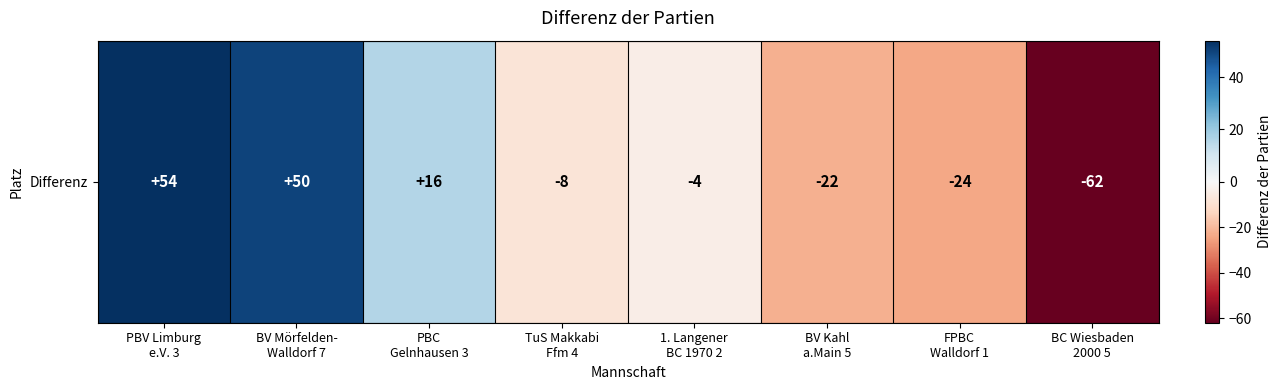

What is the approximate value at BC Wiesbaden
2000 5, to the nearest 10?

-60